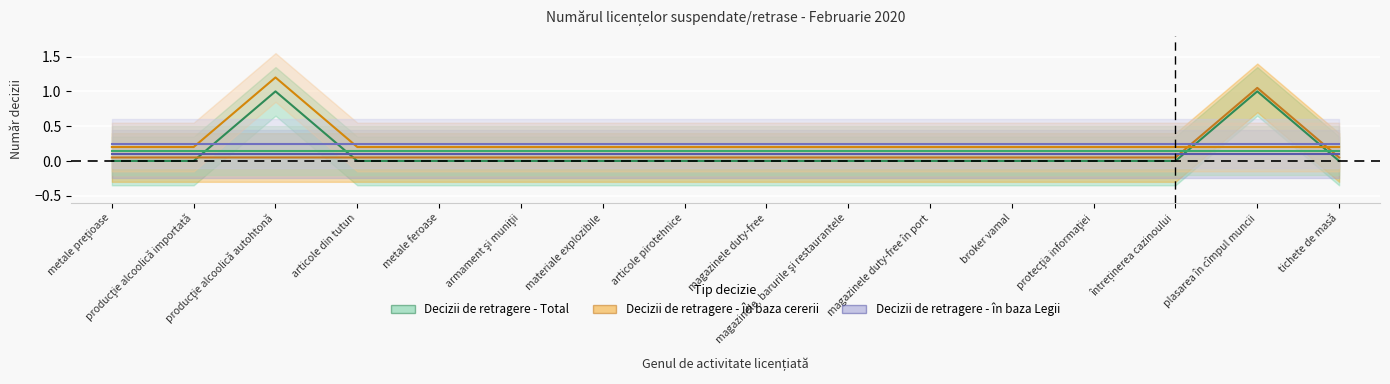

At which category does Decizii de retragere - în baza Legii reach its first local peak?

producţie alcoolică autohtonă